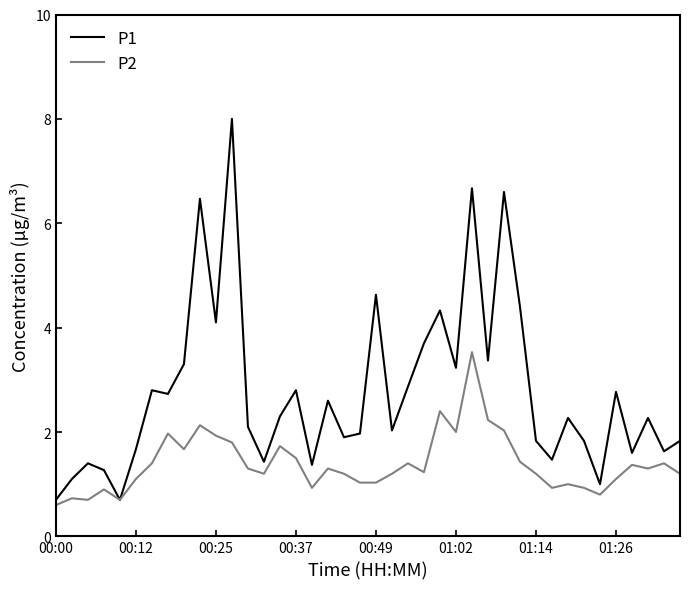

Rank the series by their average value, from lowest to highest.

P2, P1